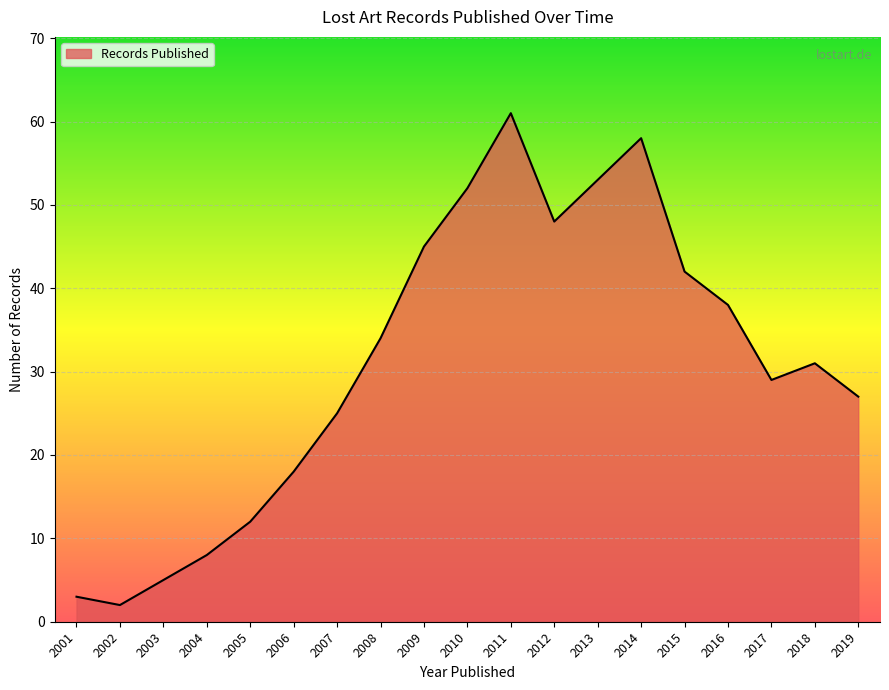

Where is the first local maximum?

2011